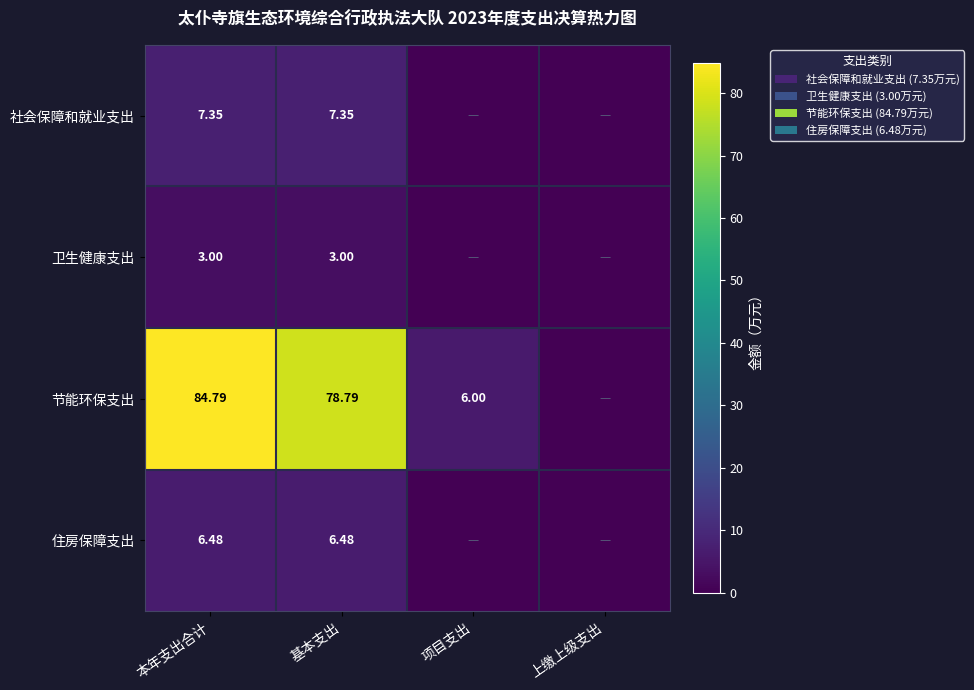

List the series in order of their peak value, lowest first.

卫生健康支出, 住房保障支出, 社会保障和就业支出, 节能环保支出